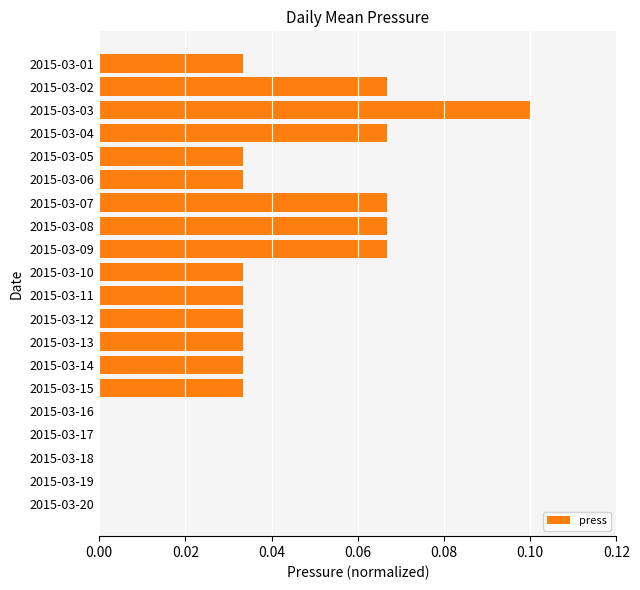

True or false: the data shows 0.1 at 2015-03-08.

True